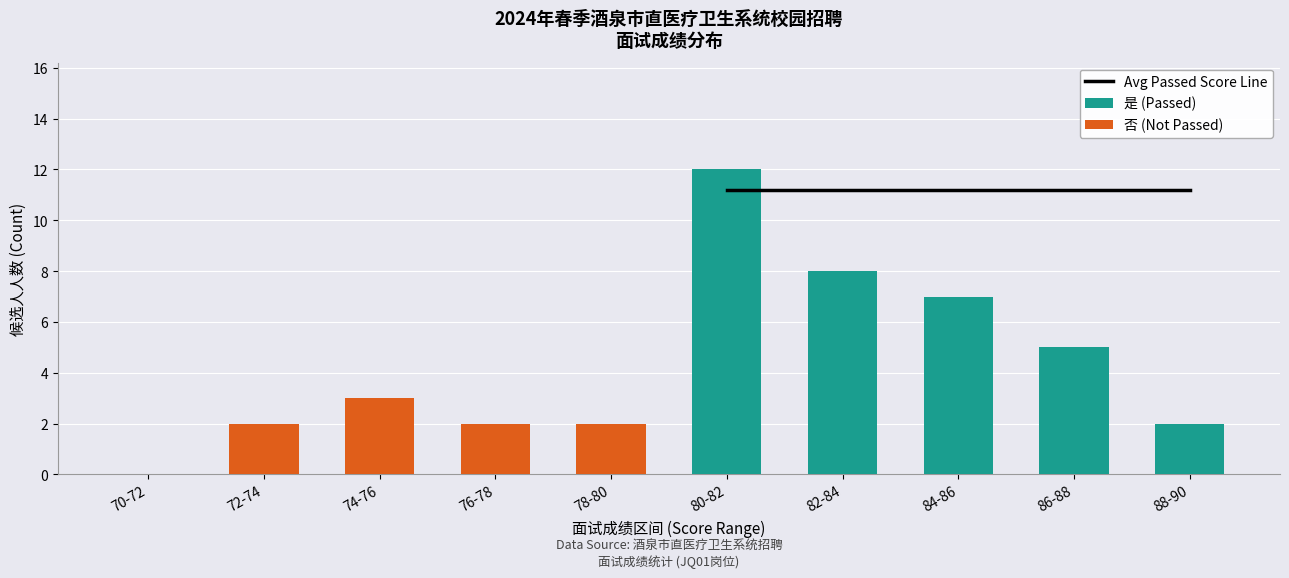

What is the average value of the 是 (Passed) series?

3.4